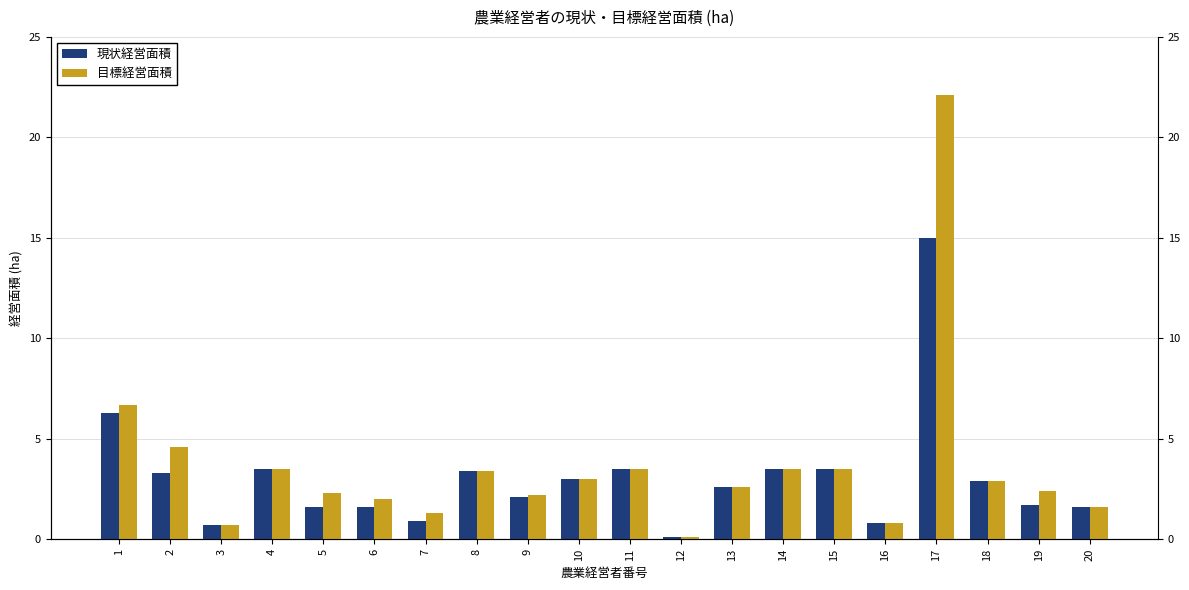

True or false: 現状経営面積 has a value of 1.5 at 7.

False